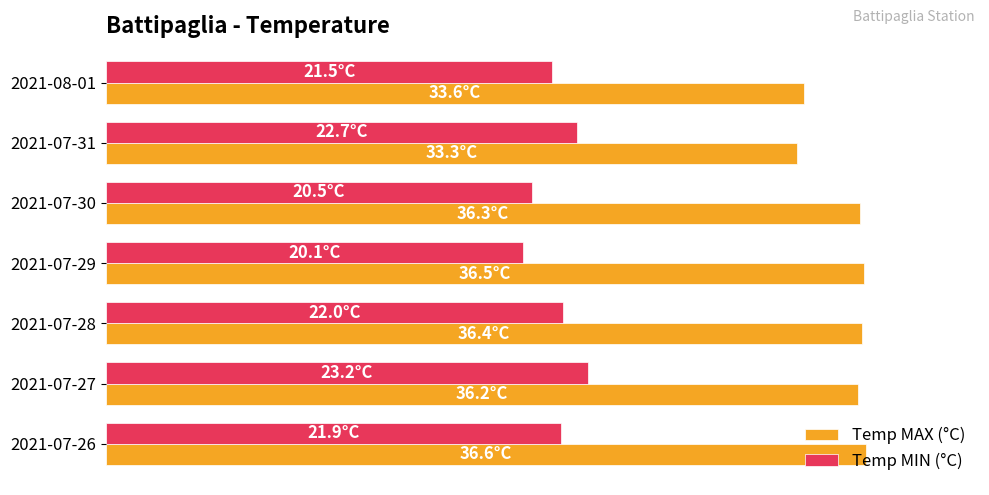

What are all the series names shown in the legend?

Temp MAX (°C), Temp MIN (°C)